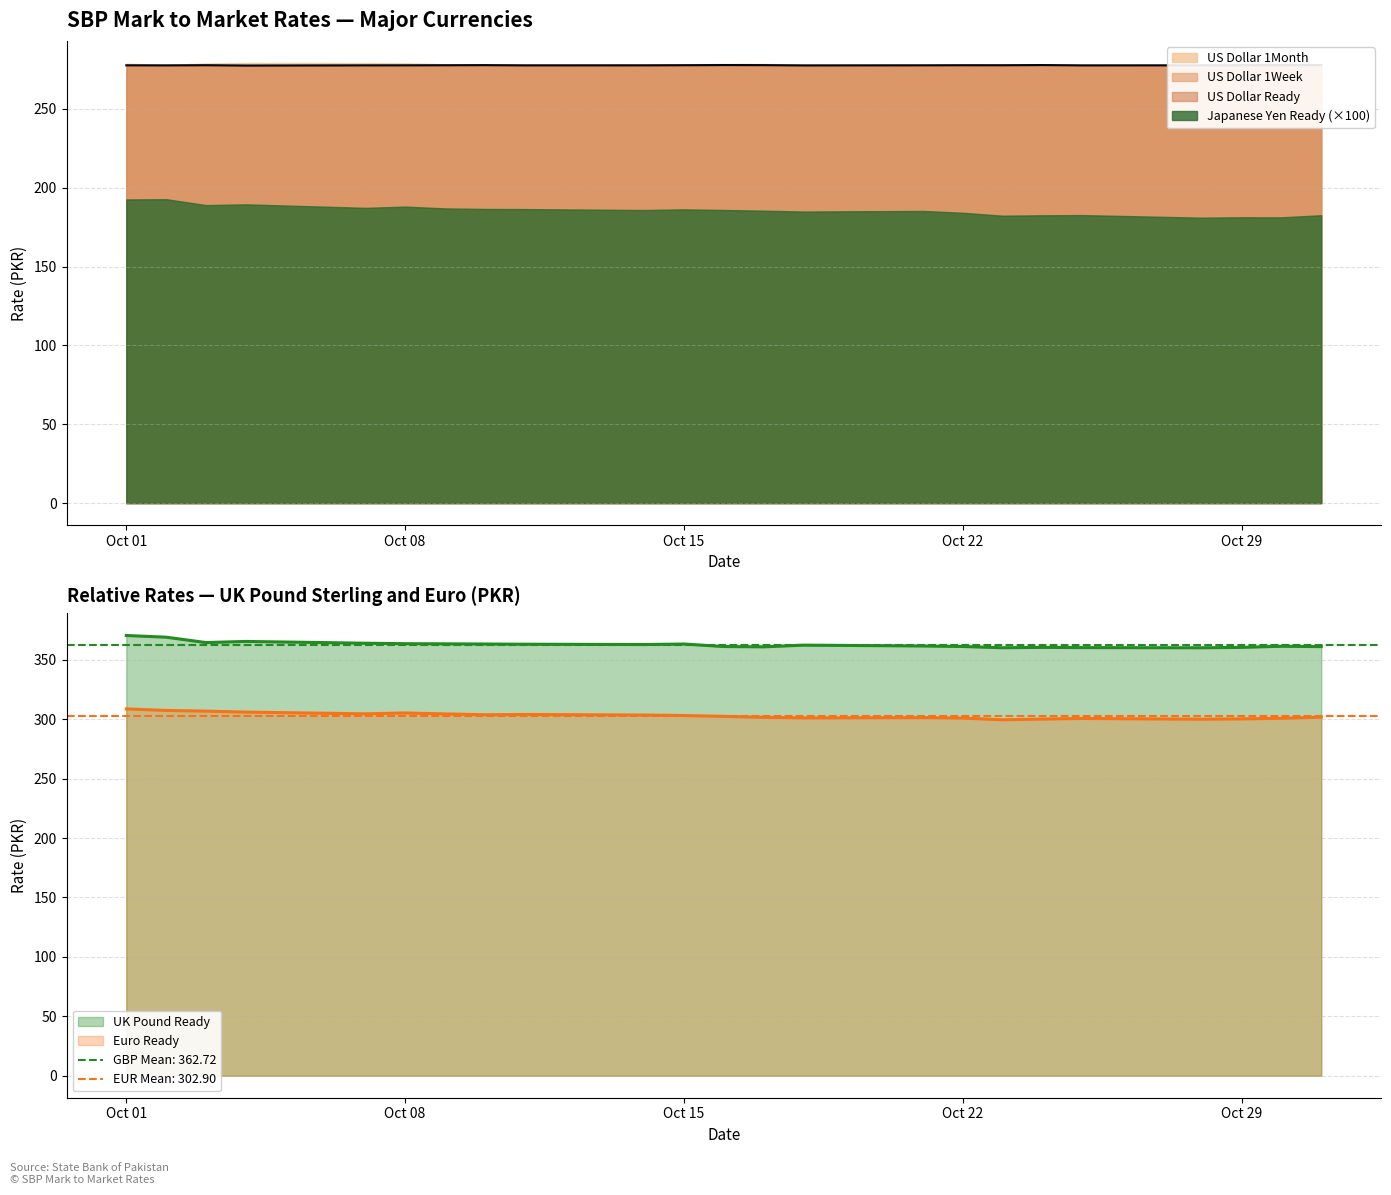

What is the highest value of the UK Pound Ready series?

370.4